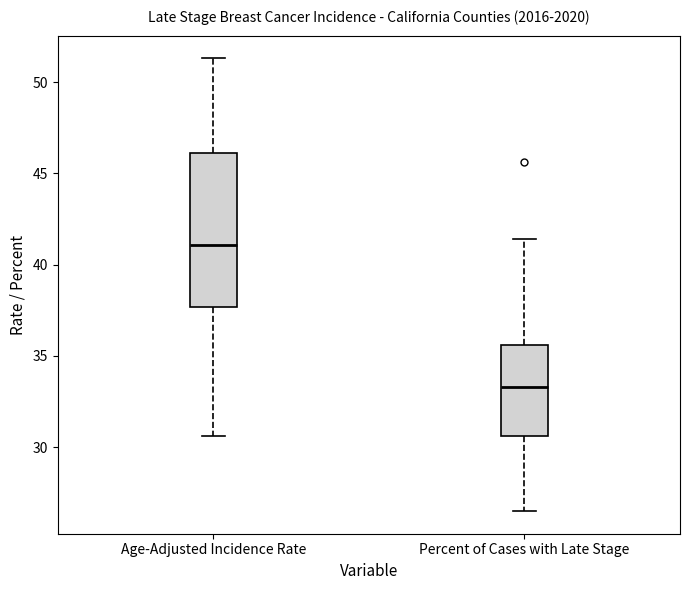

Which box's median line is the highest?

Age-Adjusted Incidence Rate